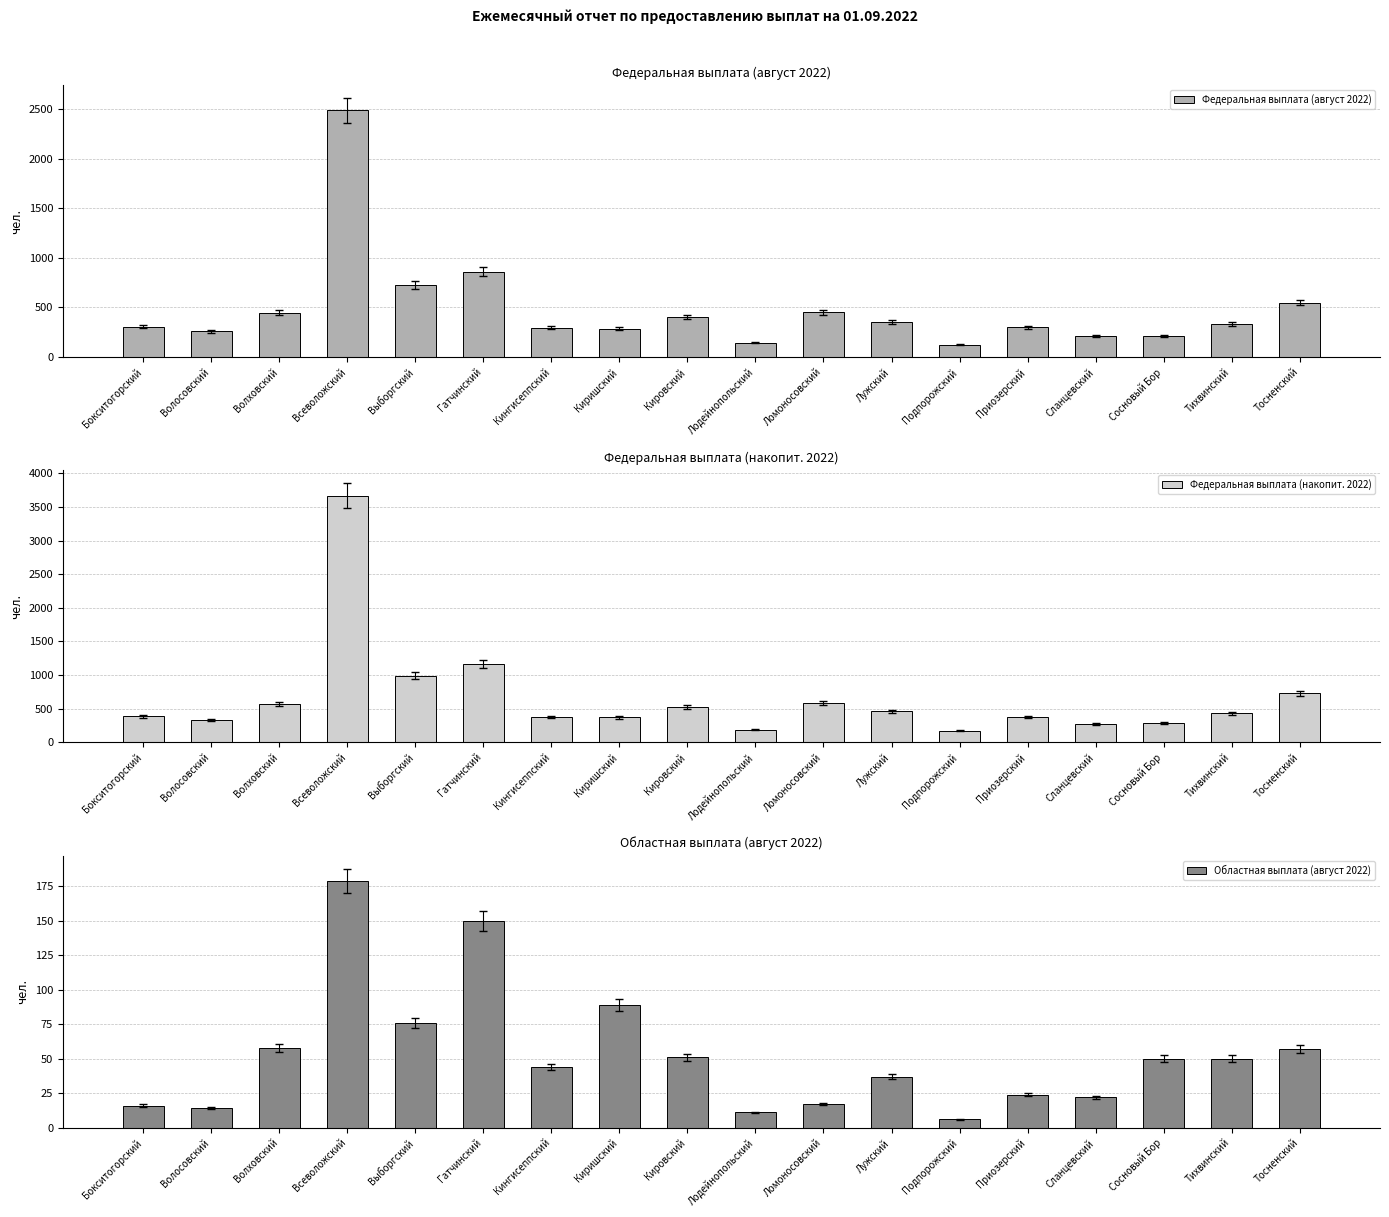

List the labels in order of Областная выплата (август 2022) value, largest first.

Всеволожский, Гатчинский, Киришский, Выборгский, Волховский, Тосненский, Кировский, Сосновый Бор, Тихвинский, Кингисеппский, Лужский, Приозерский, Сланцевский, Ломоносовский, Бокситогорский, Волосовский, Лодейнопольский, Подпорожский